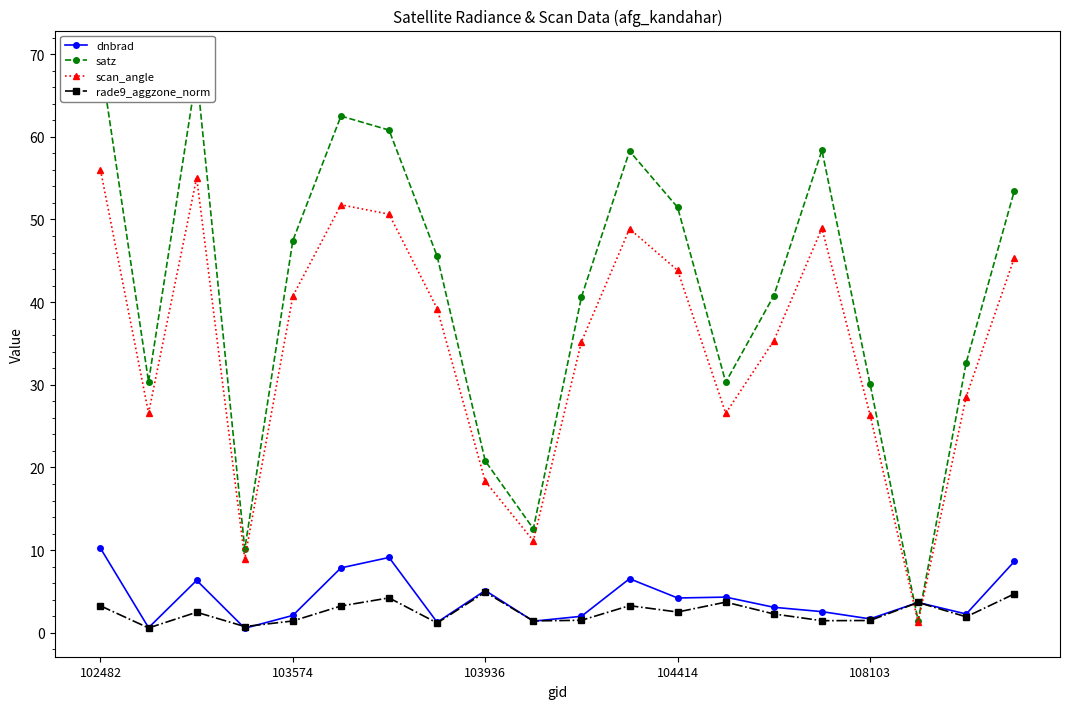

What is the value of the dnbrad point at the 17th from the left?

1.7